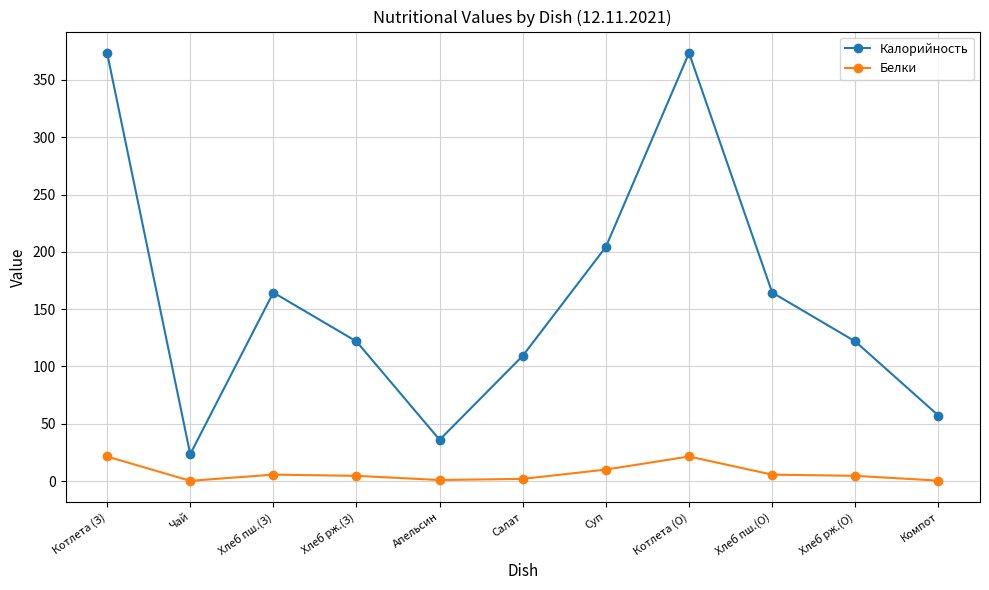

Where does the Белки series first go above 4?

Котлета (З)